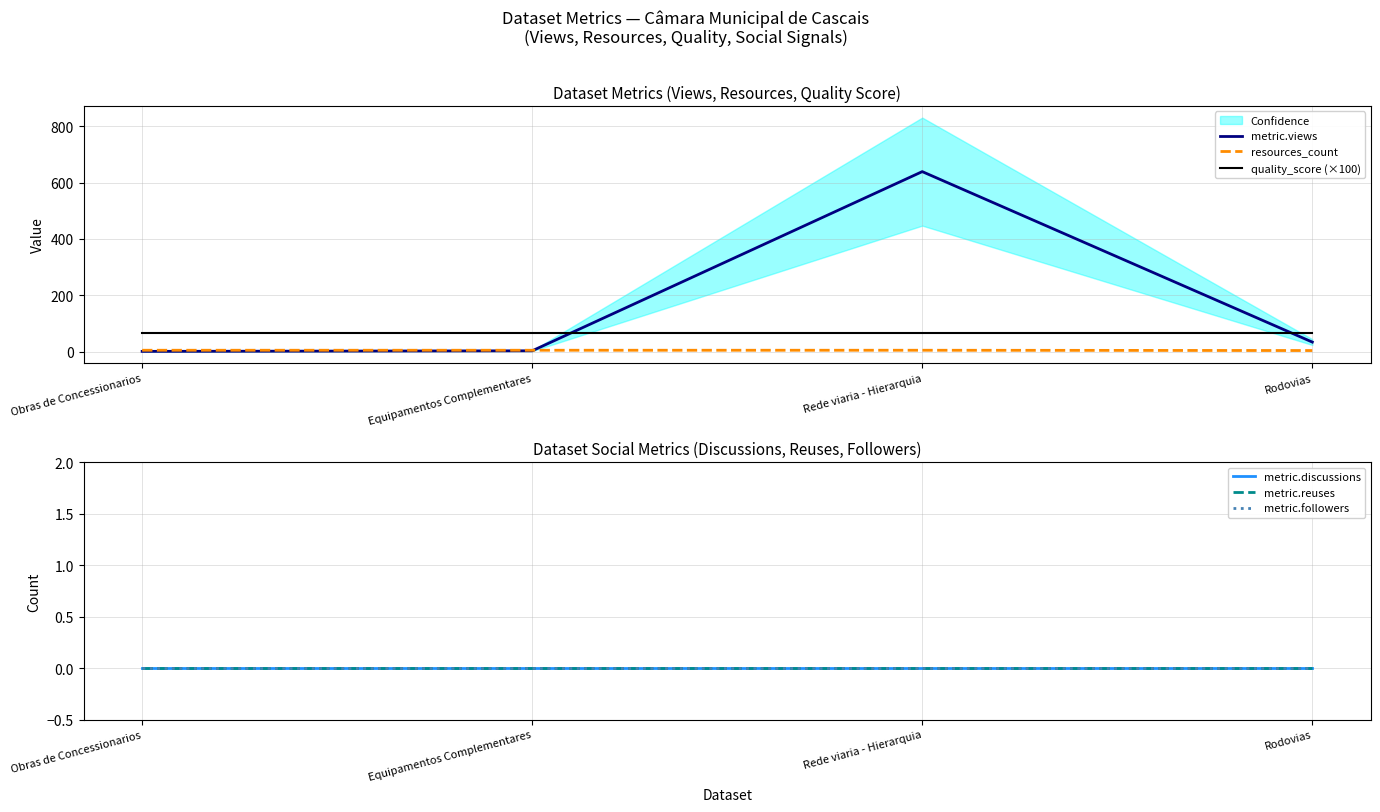

Which series has the largest total across all categories?

metric.views